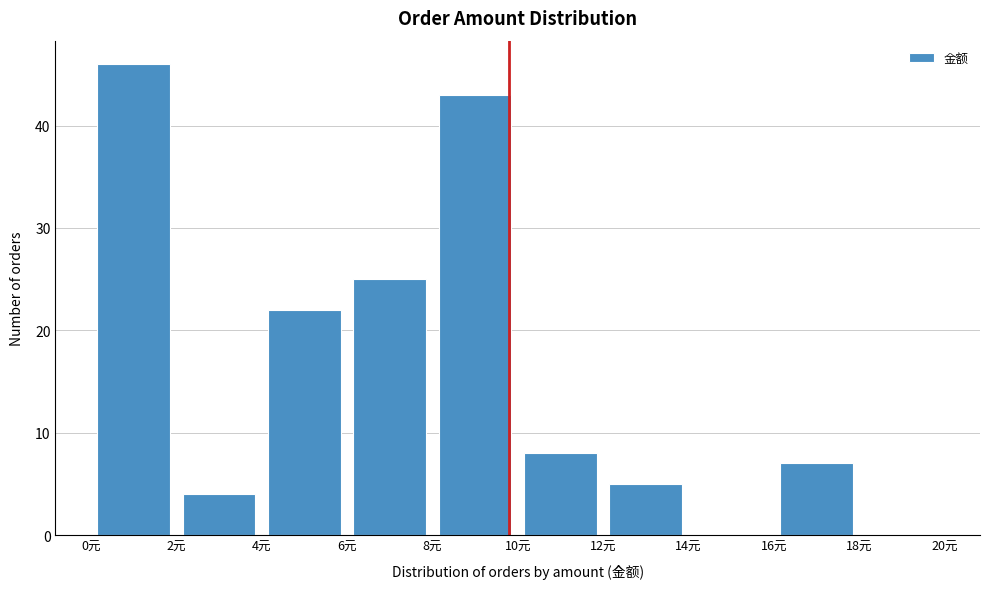

Over which range of the x-axis is the bar tallest?

0 to 2